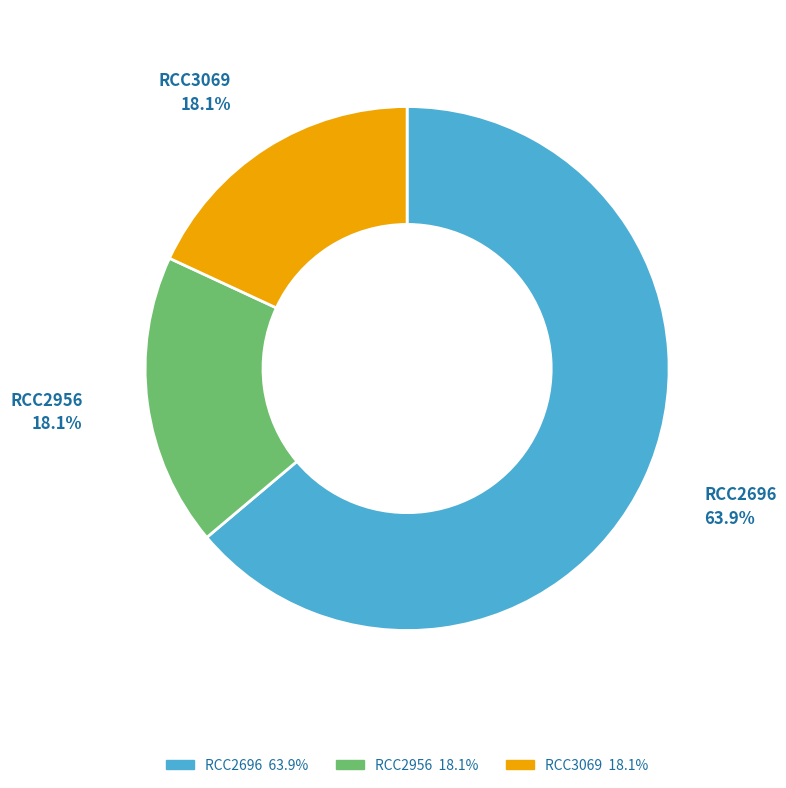

To the nearest percent, what is the difference between the RCC2956 and RCC2696 slice percentages?

46%